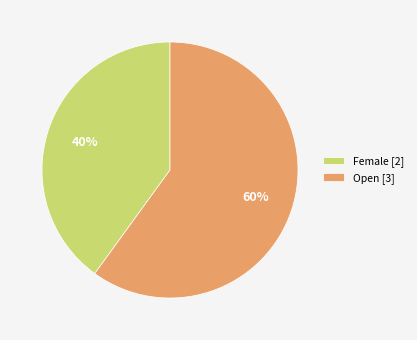

To the nearest percent, what is the difference between the largest and smallest slice percentages?

20%